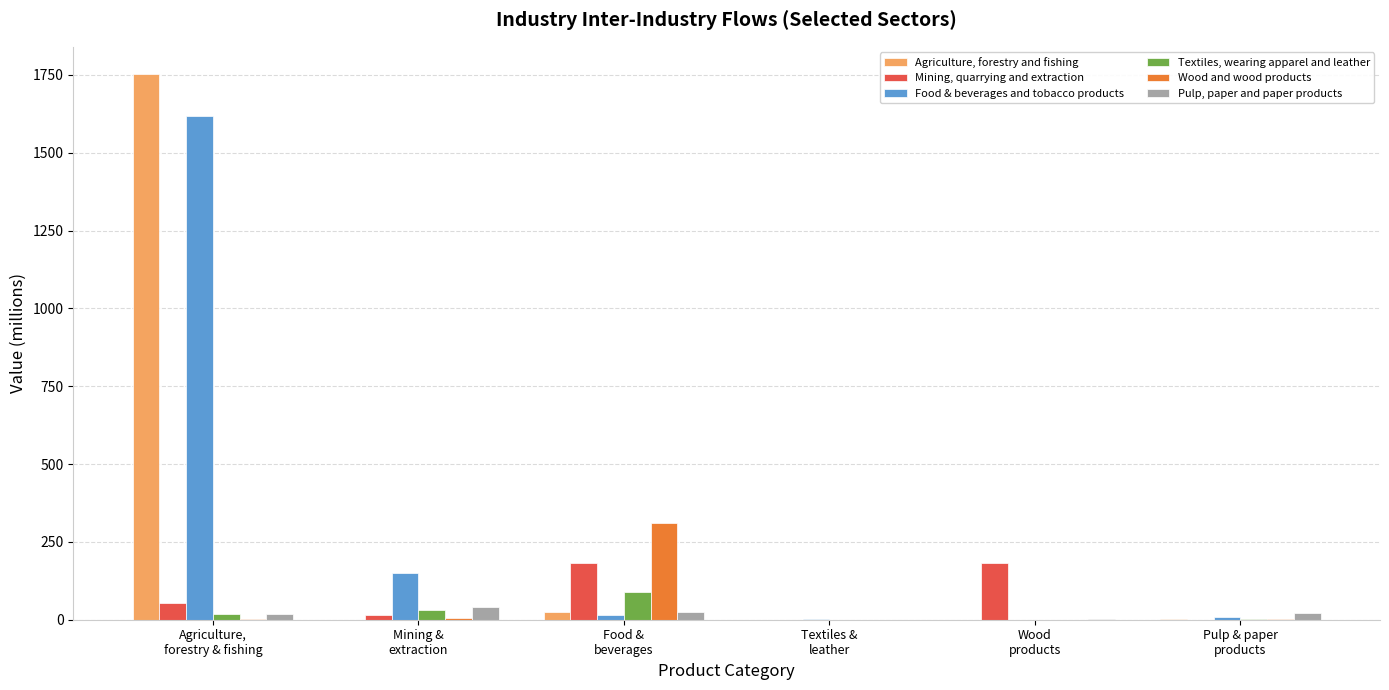

What is the average value of the Mining, quarrying and extraction series?

72.2